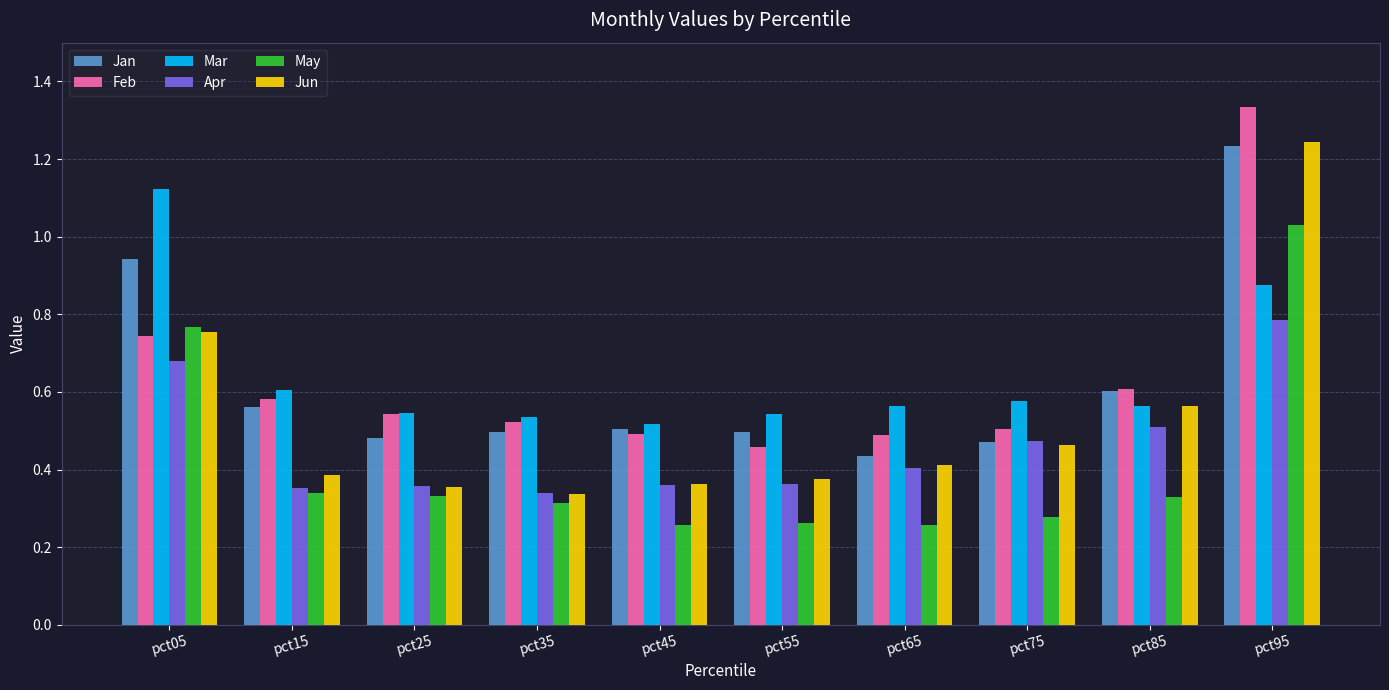

Is the value of May at pct35 greater than the value of Mar at pct25?

No